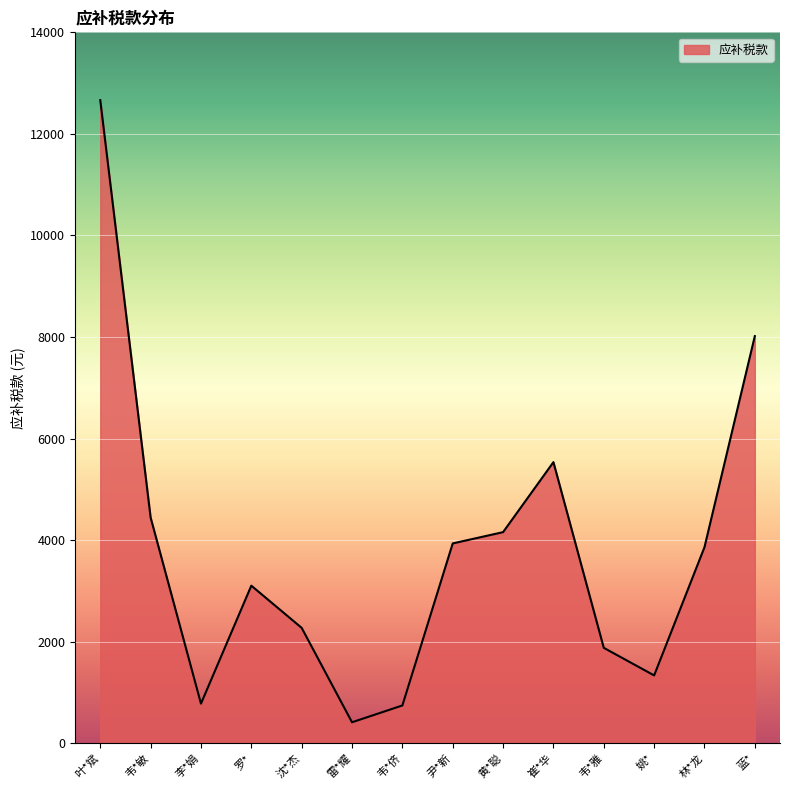

The chart shows a value of 973.7 at 韦*雅. True or false?

False